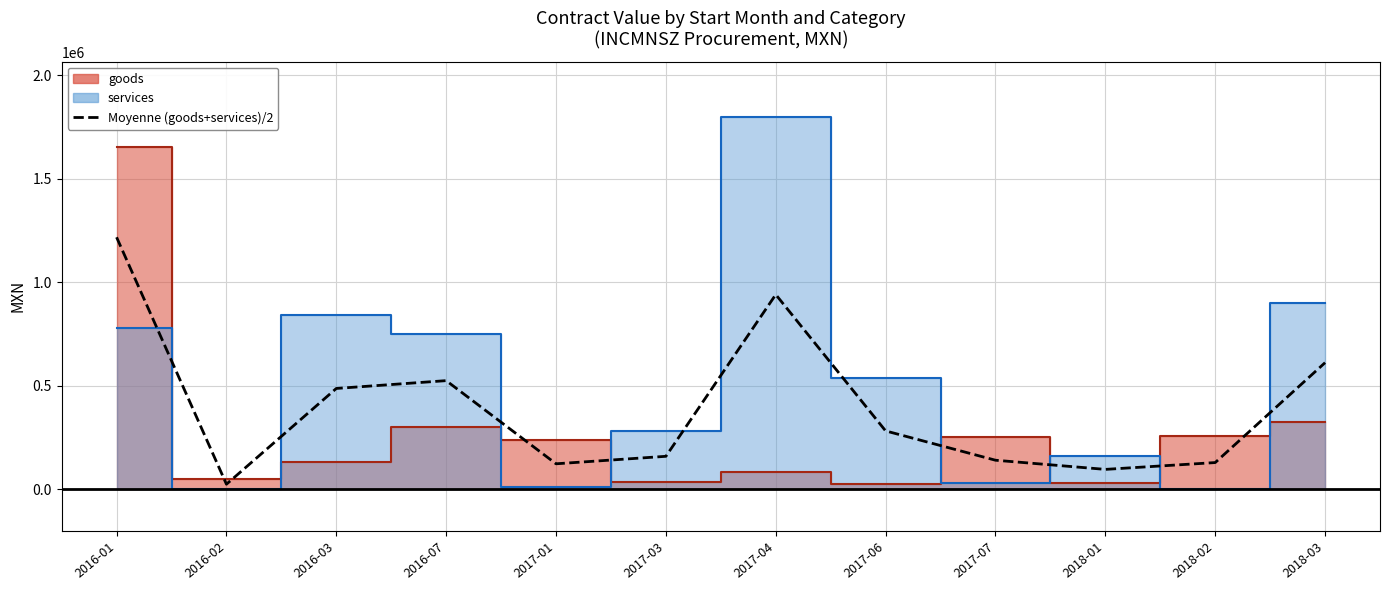

Which has a higher value, 2017-07 or 2018-02?

2017-07